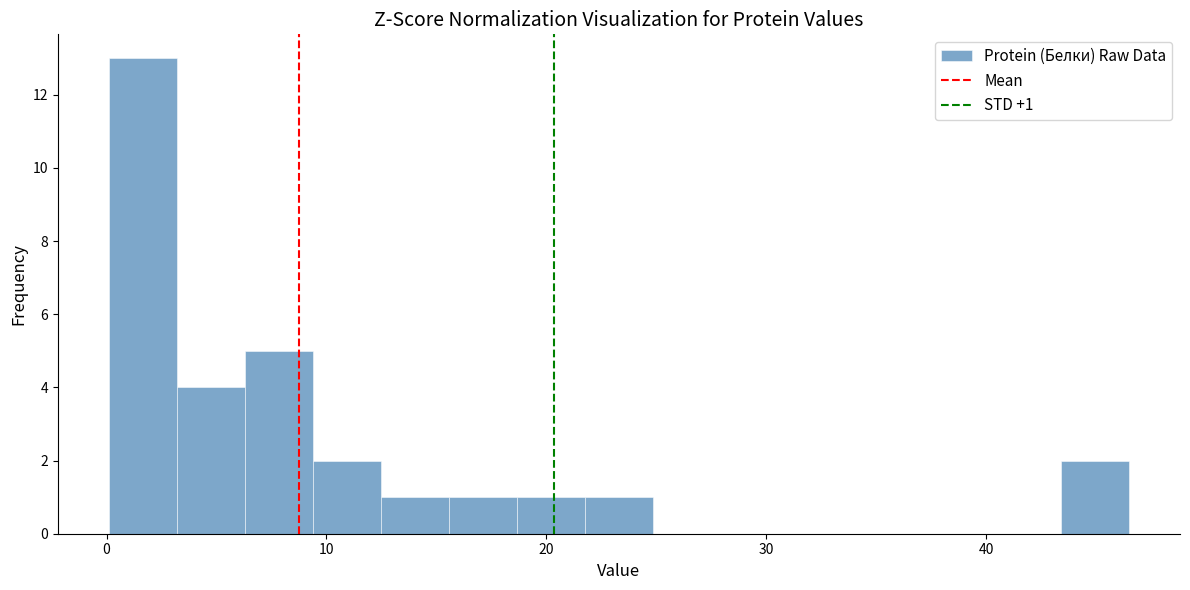

Around what value on the x-axis is the tallest bar? Give the approximate position of its centre, as read against the axis.

2